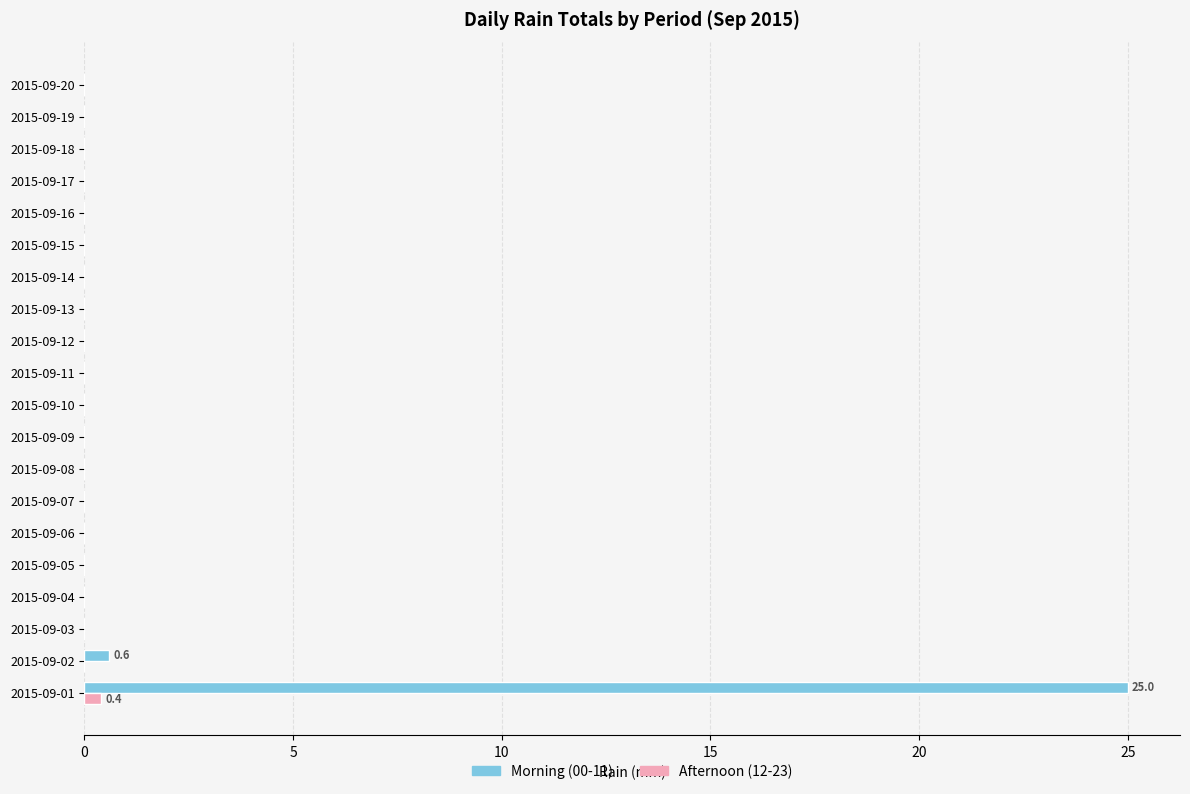

The value of Afternoon (12-23) at 2015-09-03 is 0.0. True or false?

True